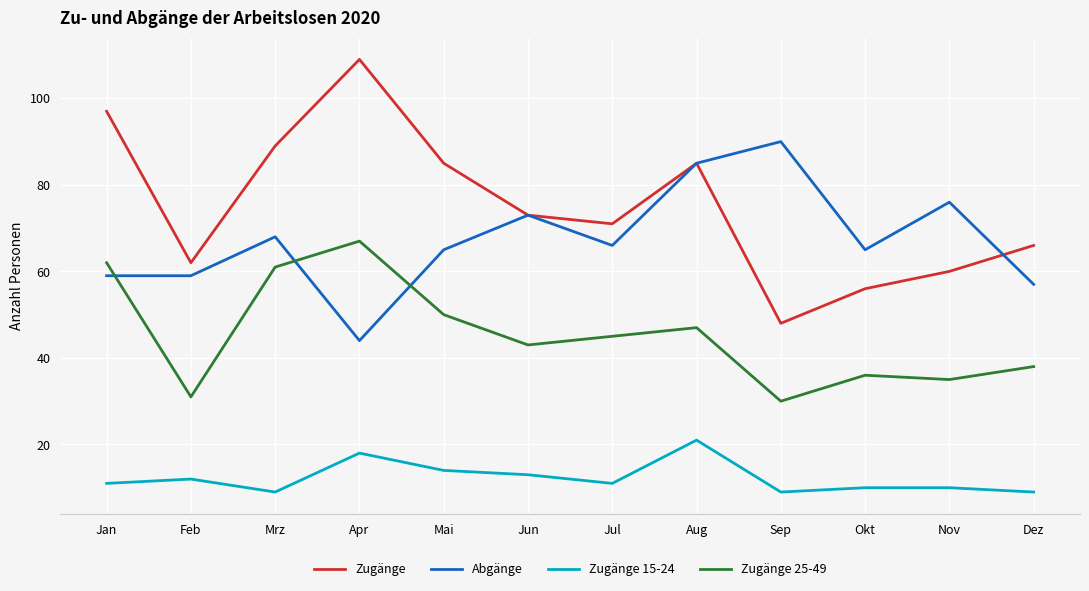

Which series changed the most between Mrz and Jul?

Zugänge